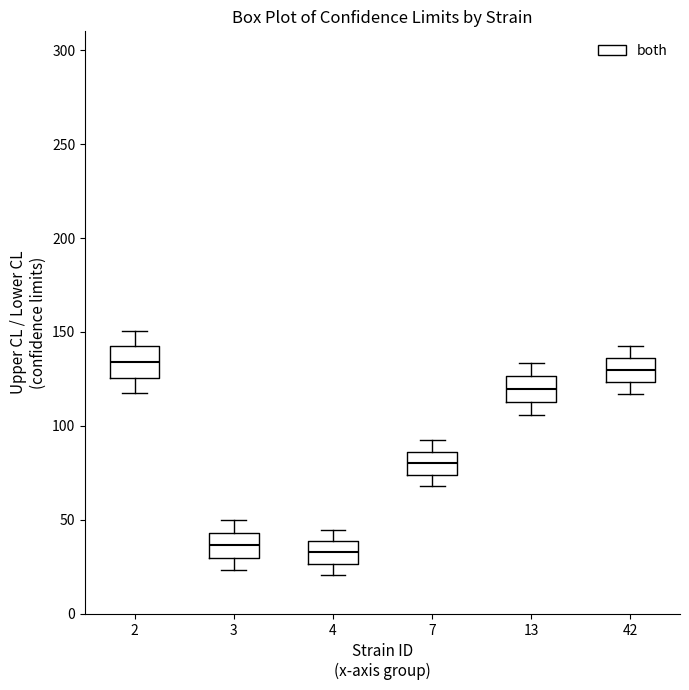

Reading left to right, transcribe this box plot: for each box, give where its median line is, the range the box spans, and where its two whiskers end, as read against the y-axis. The values are not printed on the chart, so give them approximately, as read against the axis.

2: median 135, box 125 to 140, whiskers 115 to 150
3: median 35, box 30 to 45, whiskers 25 to 50
4: median 35, box 25 to 40, whiskers 20 to 45
7: median 80, box 75 to 85, whiskers 70 to 90
13: median 120, box 115 to 125, whiskers 105 to 135
42: median 130, box 125 to 135, whiskers 115 to 140